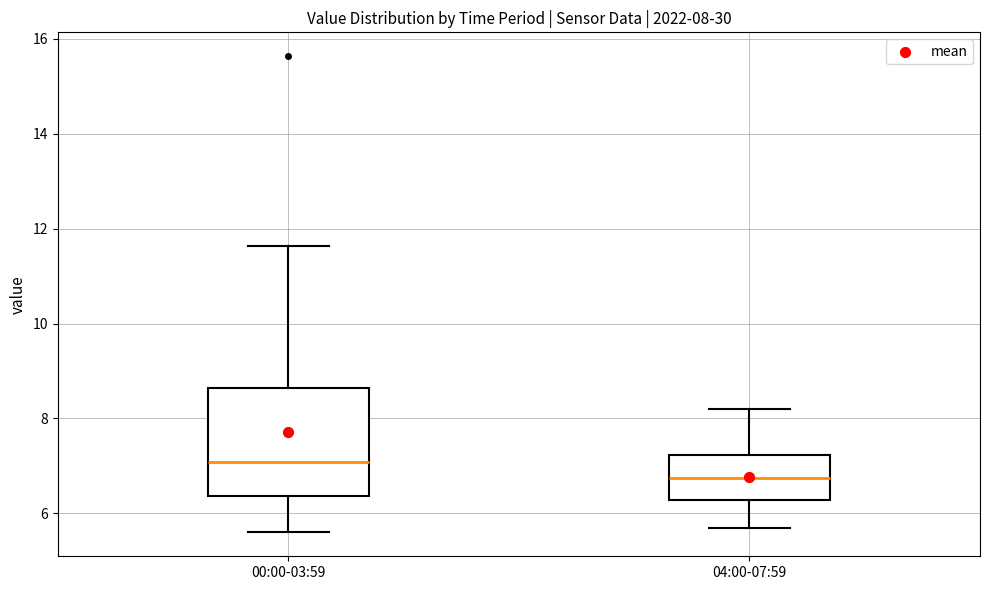

Which box's median line is the highest?

00:00-03:59